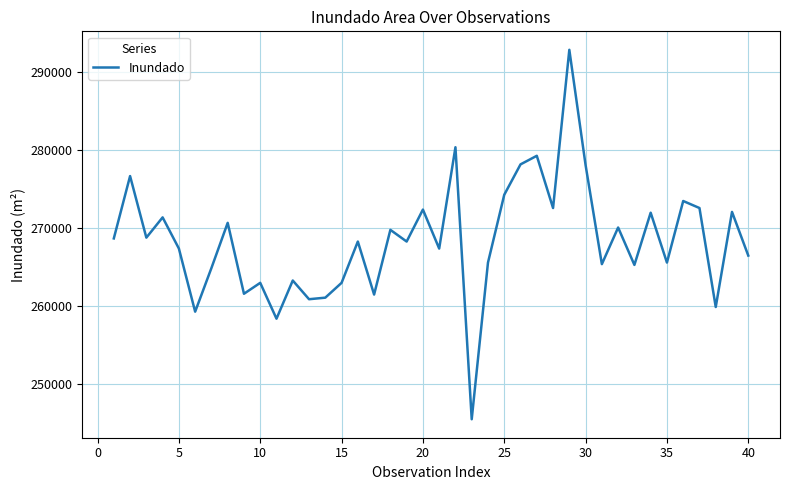

What is the difference between the maximum and minimum values?

47400